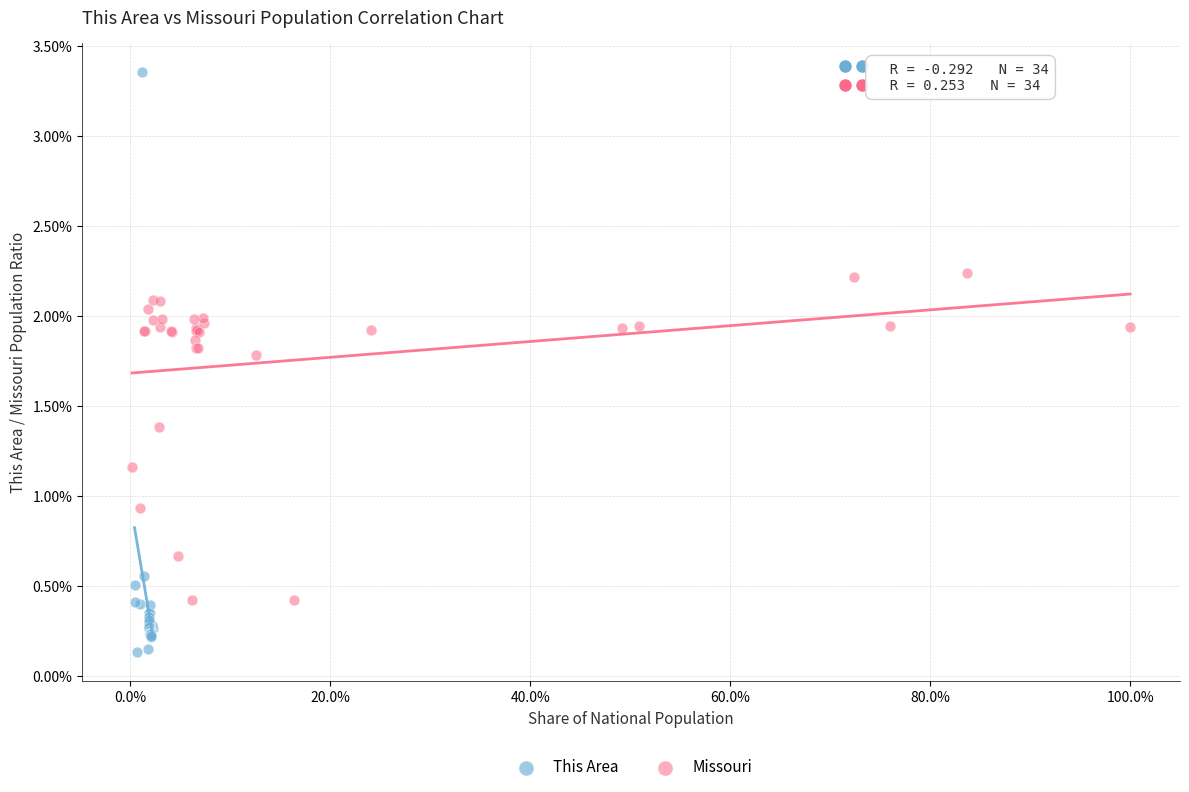

What are all the series names shown in the legend?

This Area, Missouri